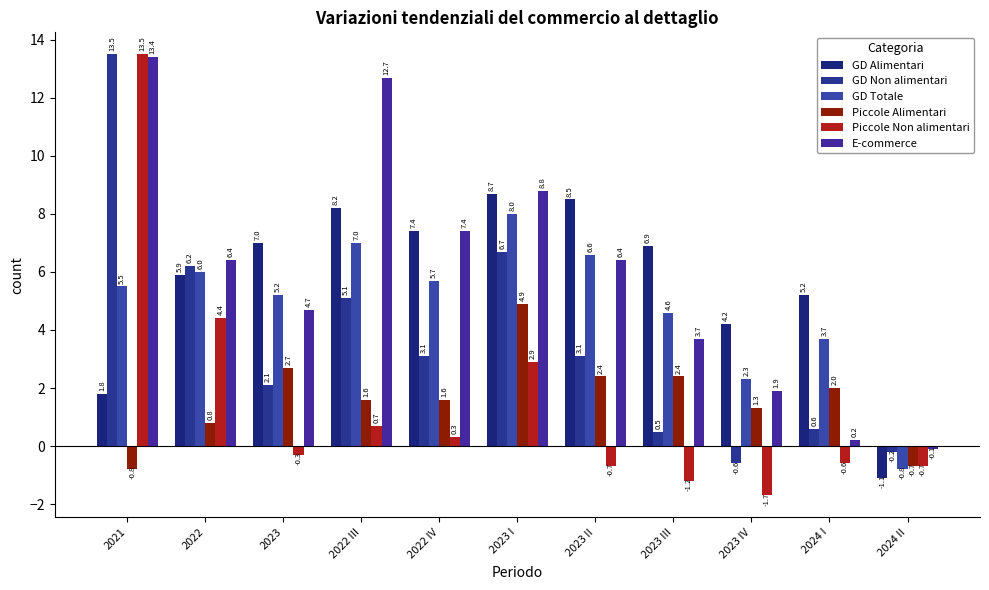

Reading left to right, extract all data points from this chart.

GD Alimentari: 1.8	5.9	7.0	8.2	7.4	8.7	8.5	6.9	4.2	5.2	-1.1
GD Non alimentari: 13.5	6.2	2.1	5.1	3.1	6.7	3.1	0.5	-0.6	0.6	-0.2
GD Totale: 5.5	6.0	5.2	7.0	5.7	8.0	6.6	4.6	2.3	3.7	-0.8
Piccole Alimentari: -0.8	0.8	2.7	1.6	1.6	4.9	2.4	2.4	1.3	2.0	-0.7
Piccole Non alimentari: 13.5	4.4	-0.3	0.7	0.3	2.9	-0.7	-1.2	-1.7	-0.6	-0.7
E-commerce: 13.4	6.4	4.7	12.7	7.4	8.8	6.4	3.7	1.9	0.2	-0.1